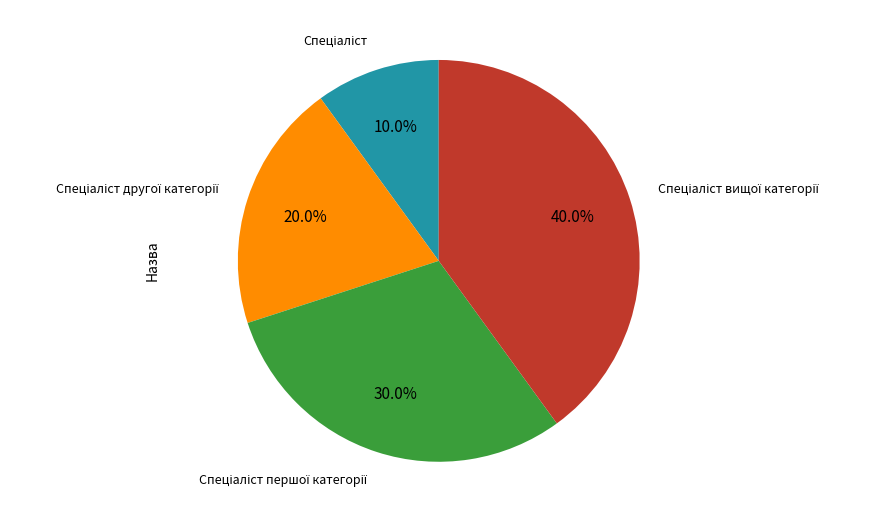

Does any single category account for the majority?

No